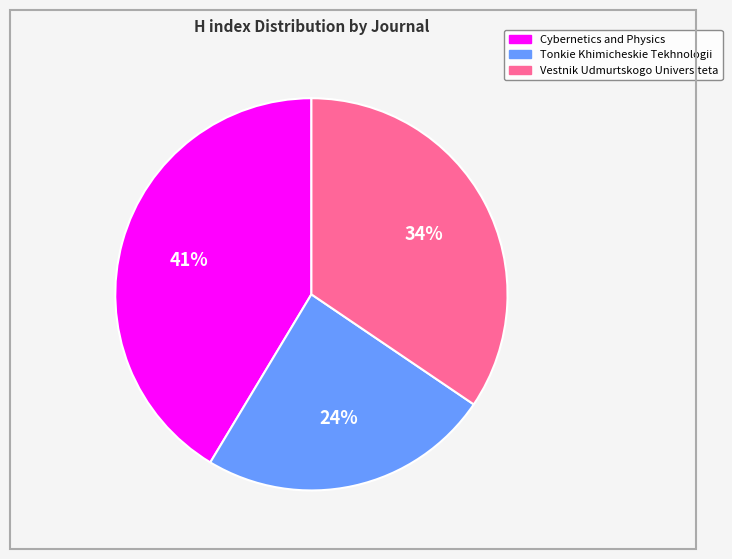

Count the number of slices in the pie.

3